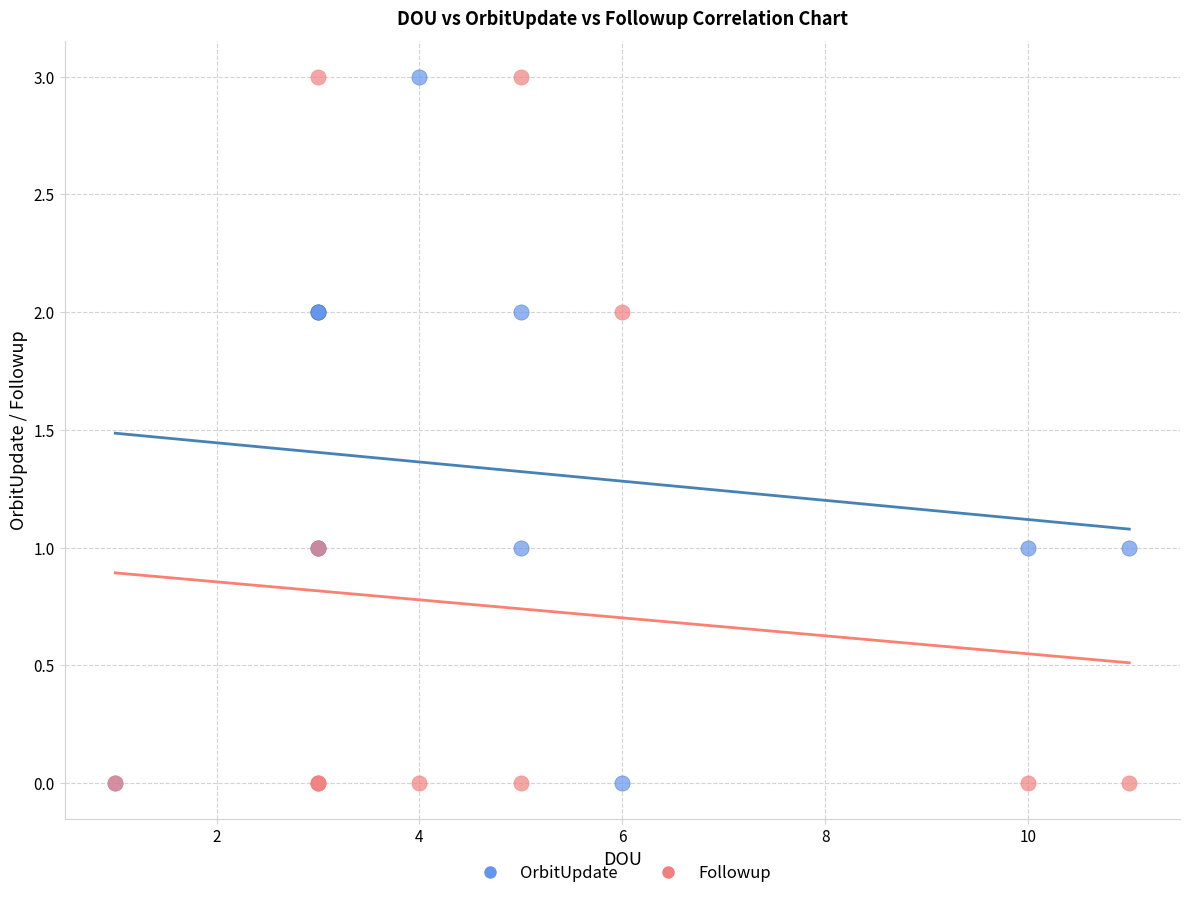

What is the X range (max minus min) for the scatter plot?

10